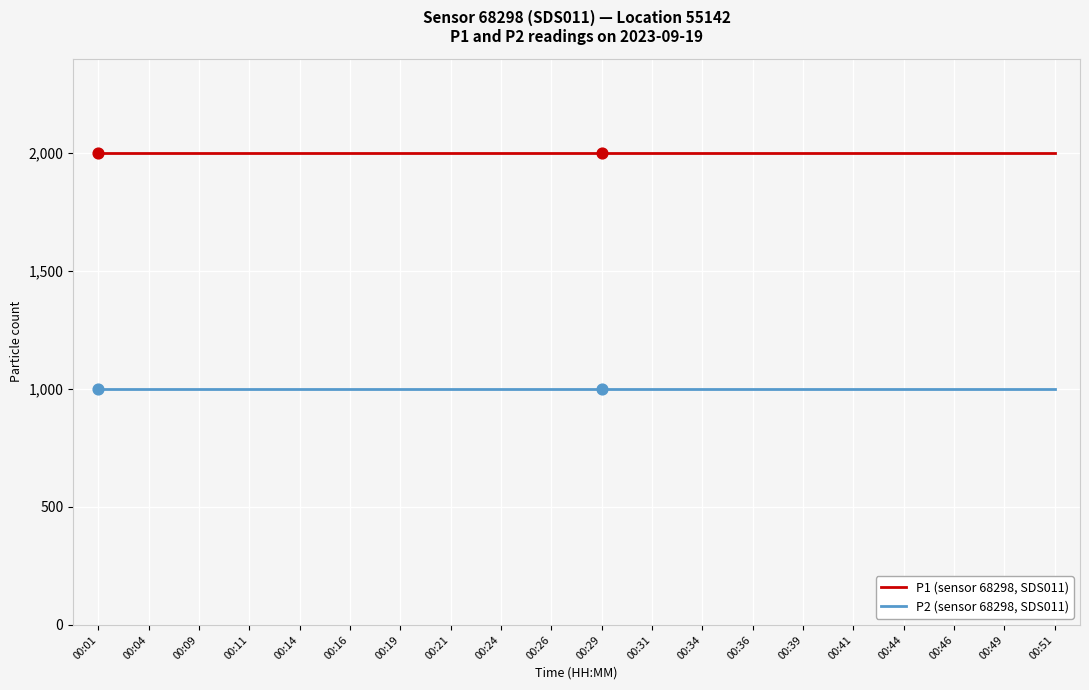

What is the difference between the highest and lowest values at 00:29?

1000.0